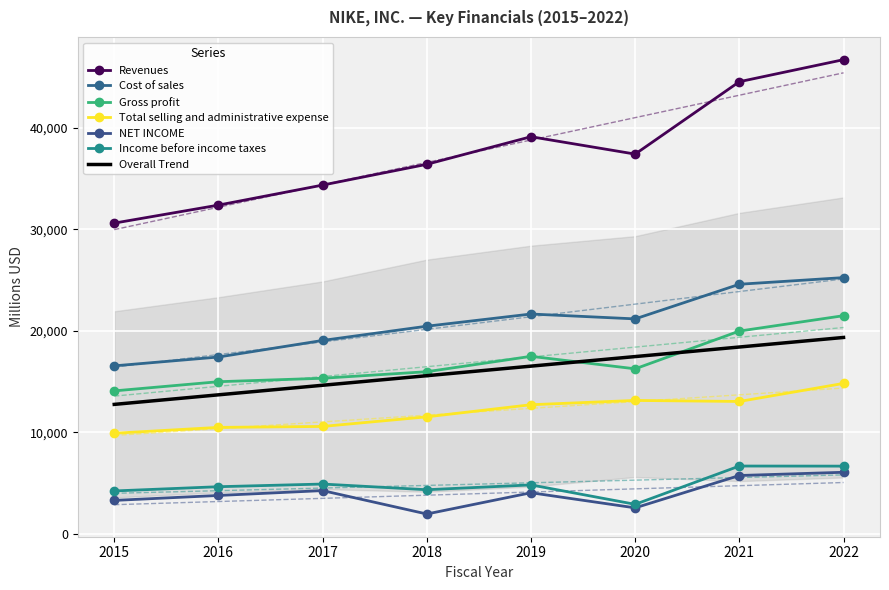

Is the value of Gross profit at 2016 greater than the value of Revenues at 2022?

No